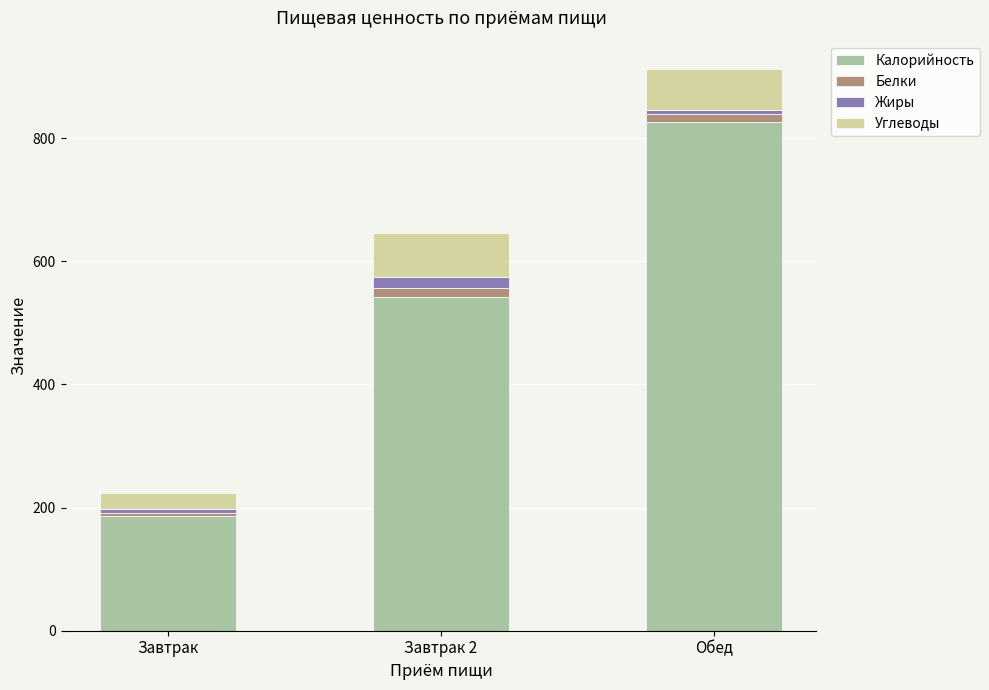

Rank the categories by Калорийность value from lowest to highest.

Завтрак, Завтрак 2, Обед